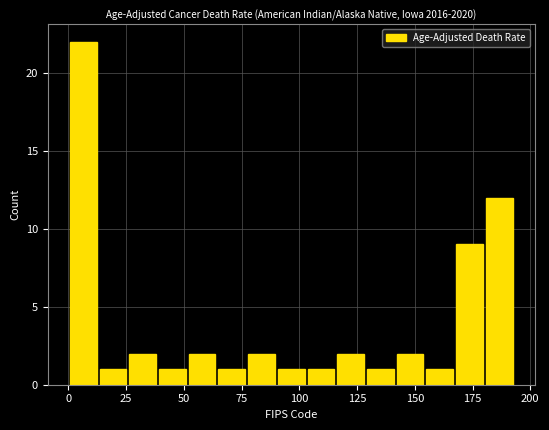

Around what value on the x-axis is the tallest bar? Give the approximate position of its centre, as read against the axis.

5